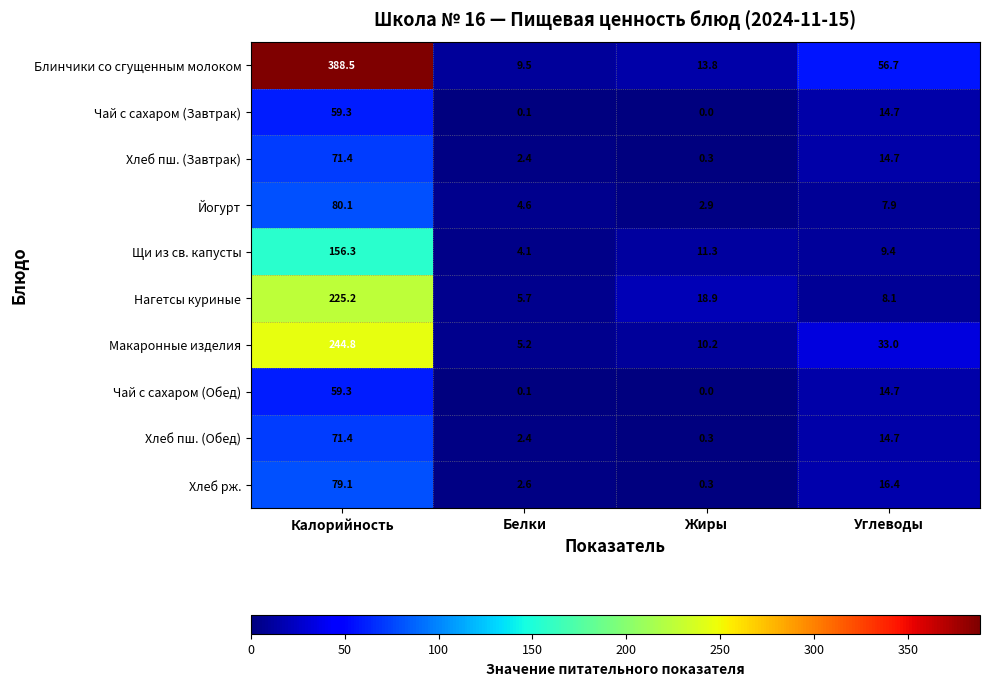

What is the difference between the maximum and second lowest values in the Нагетсы куриные series?

217.1